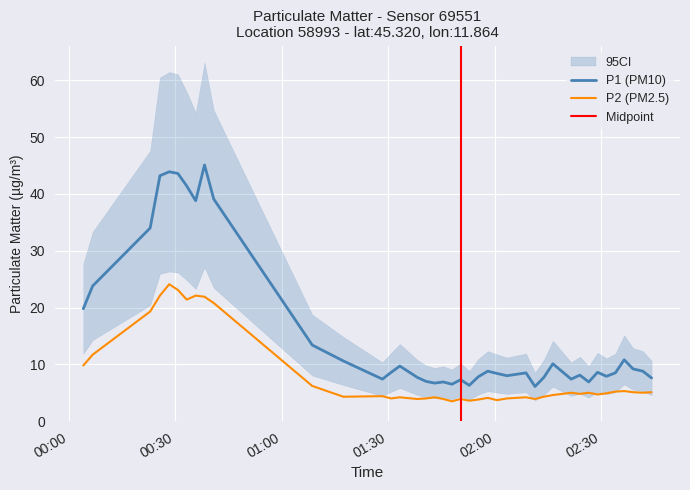

What is the lowest value of the P1 (PM10) series?

6.1